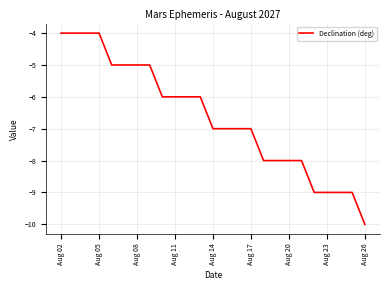

What is the sum of all values?

-166